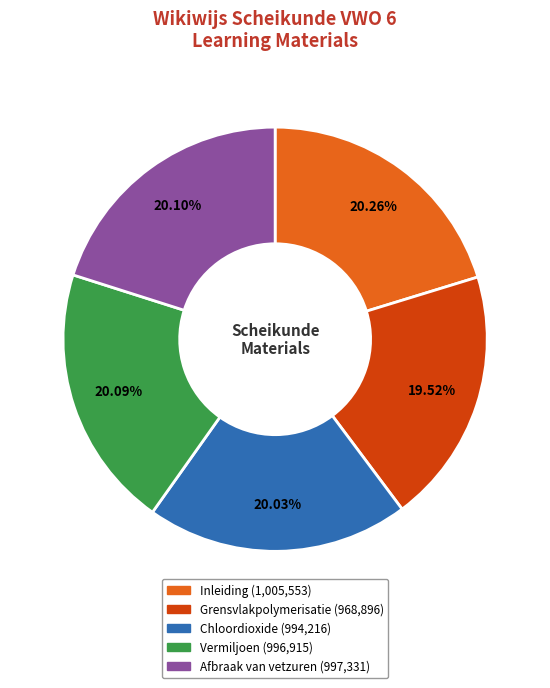

To the nearest percent, what is the average slice percentage?

20%